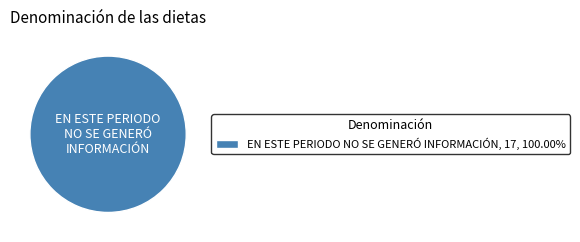

Is there a majority slice in this chart?

Yes